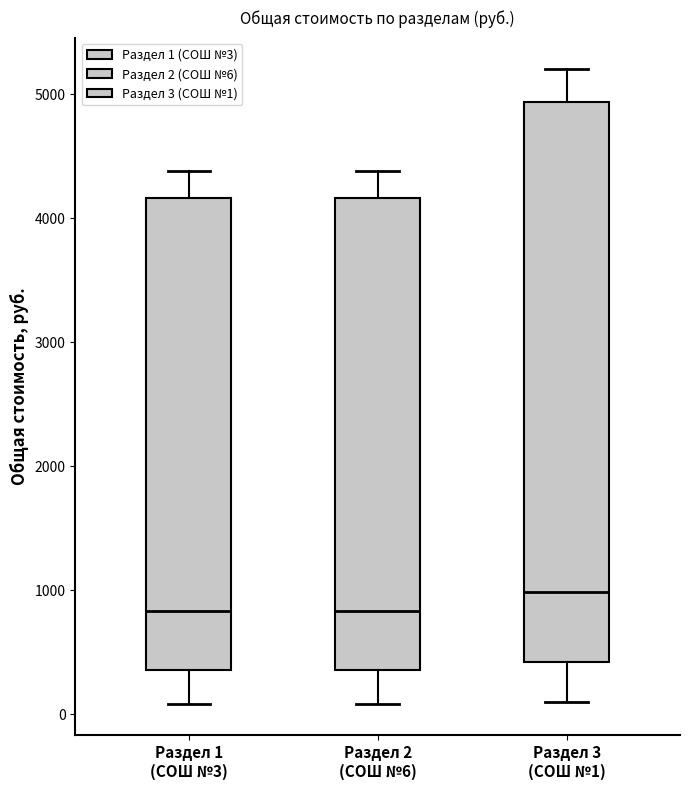

Reading left to right, transcribe this box plot: for each box, give where its median line is, the range the box spans, and where its two whiskers end, as read against the y-axis. The values are not printed on the chart, so give them approximately, as read against the axis.

Раздел 1 (СОШ №3): median 800, box 400 to 4200, whiskers 100 to 4400
Раздел 2 (СОШ №6): median 800, box 400 to 4200, whiskers 100 to 4400
Раздел 3 (СОШ №1): median 1000, box 400 to 4900, whiskers 100 to 5200